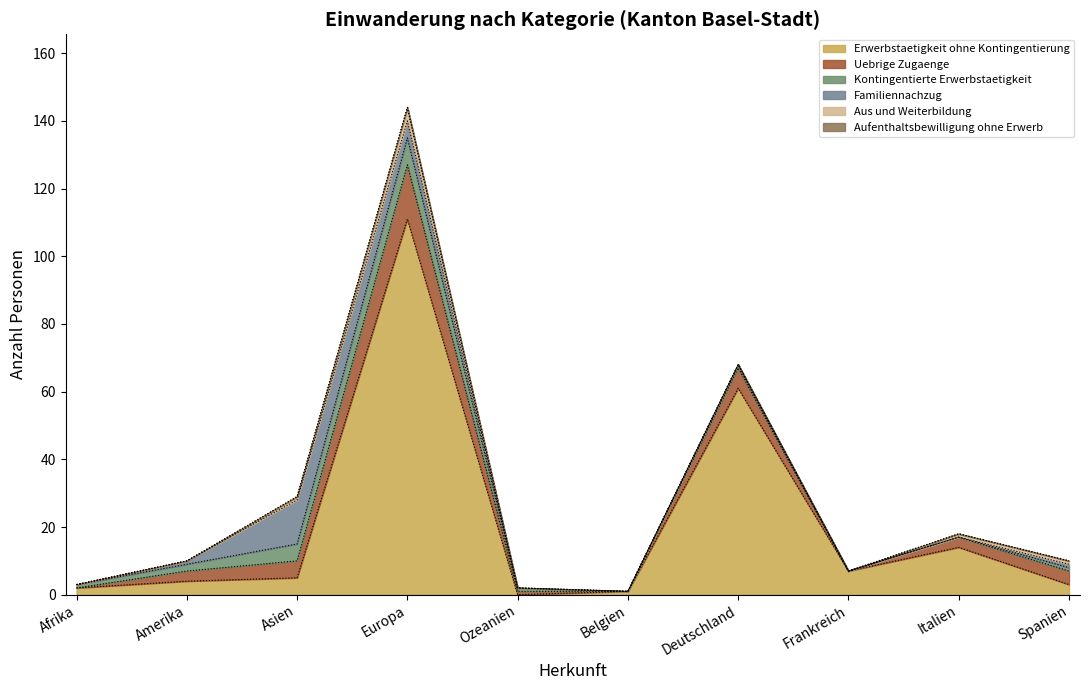

How many data points does each series have?

10